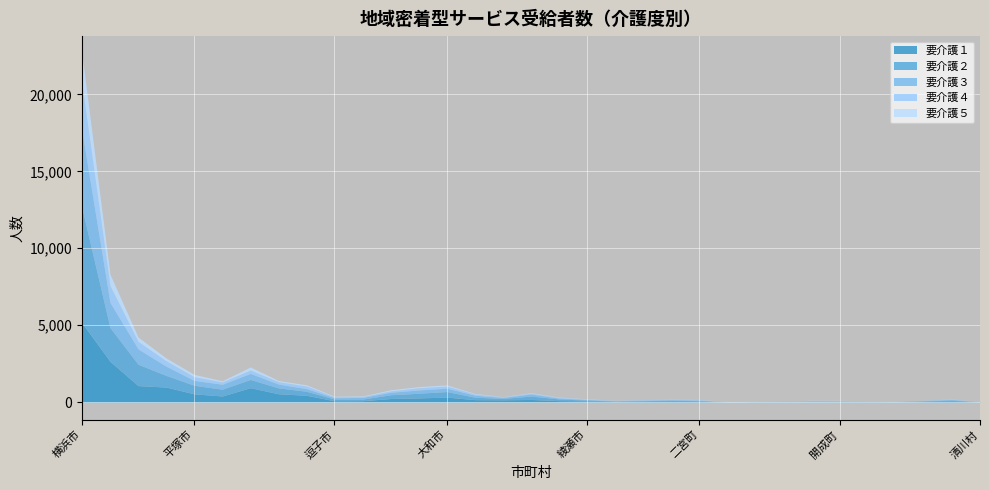

Where is the first local minimum for 要介護４?

鎌倉市